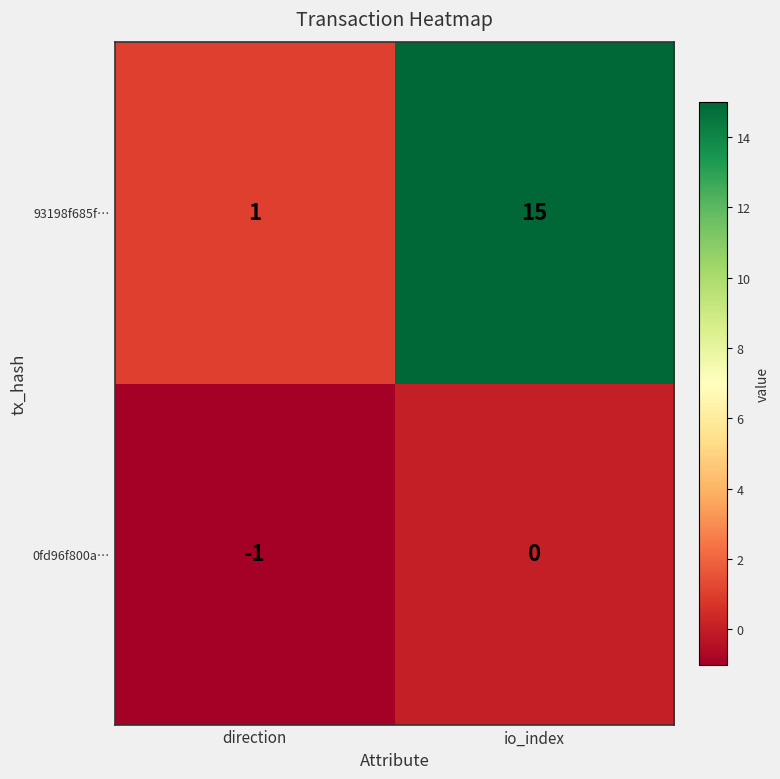

At which label does 0fd96f800a… reach its peak?

io_index